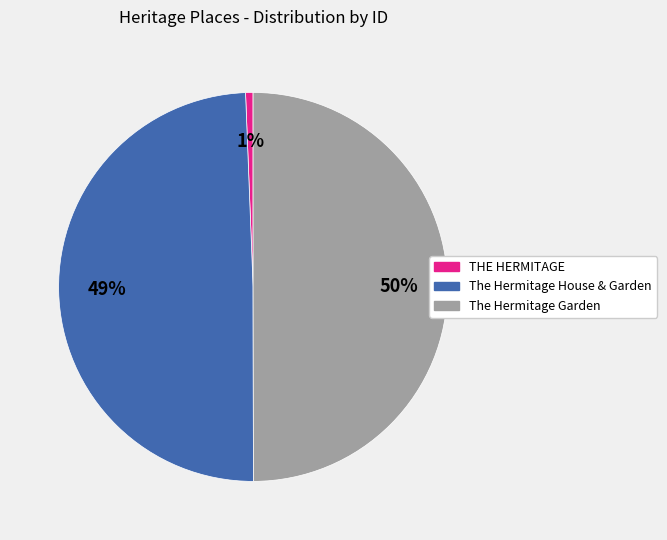

To the nearest percent, what percentage of the pie is The Hermitage House & Garden?

49%